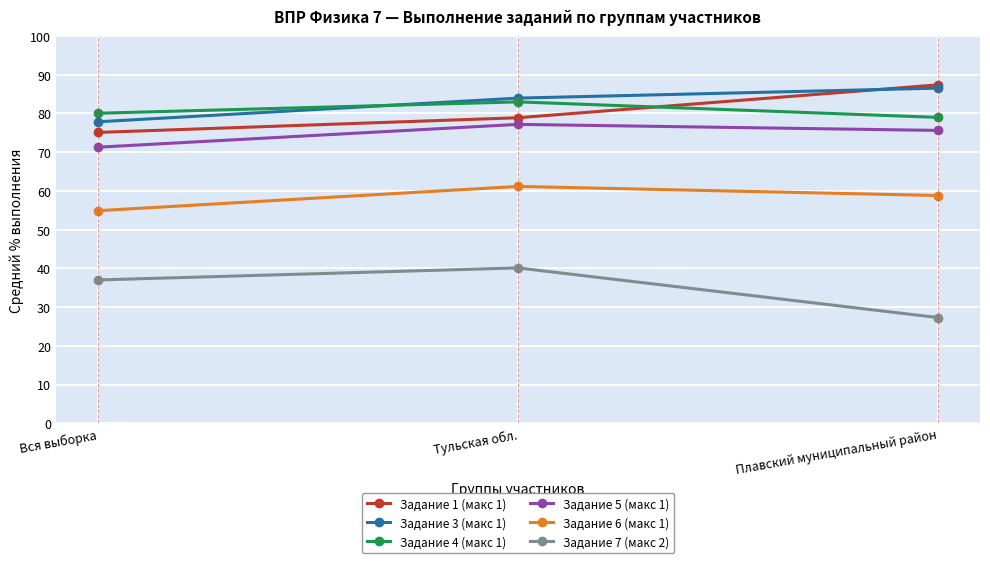

What is the spread (max minus min) of values at Плавский муниципальный район?

60.1